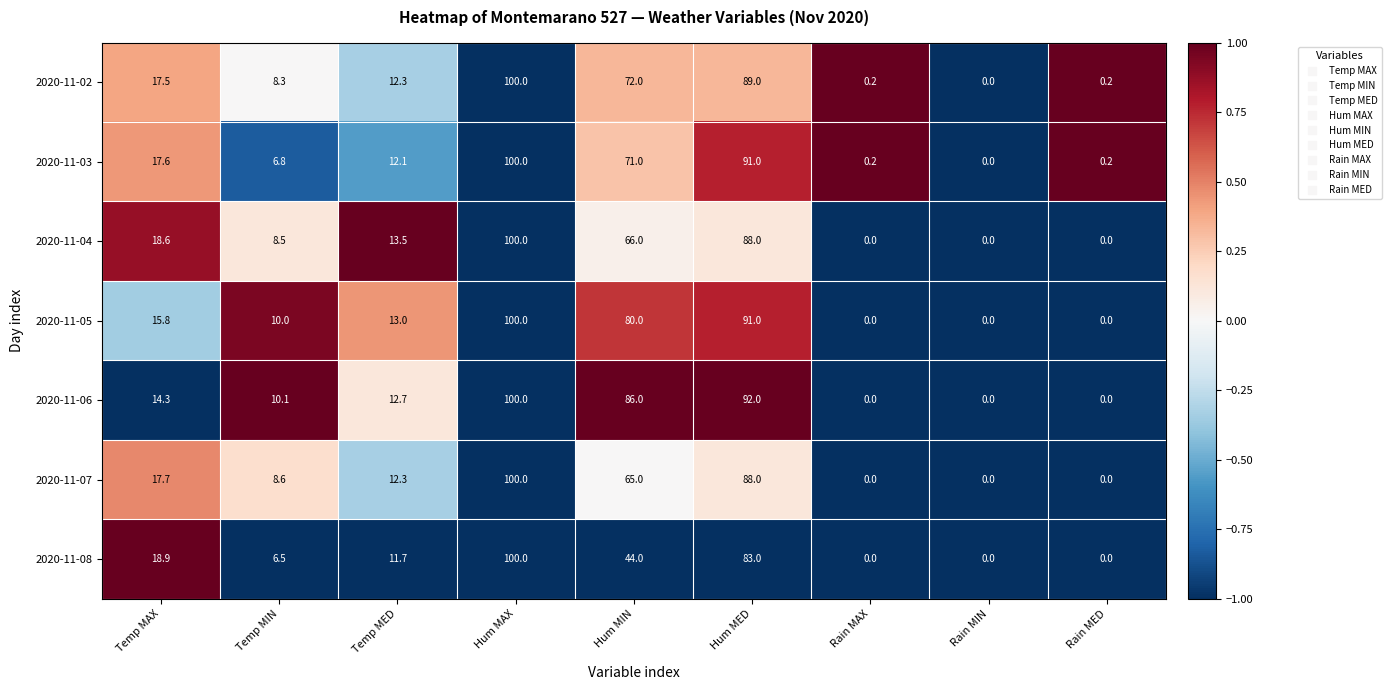

True or false: 2020-11-04 has a value of 22.6 at Hum MAX.

False